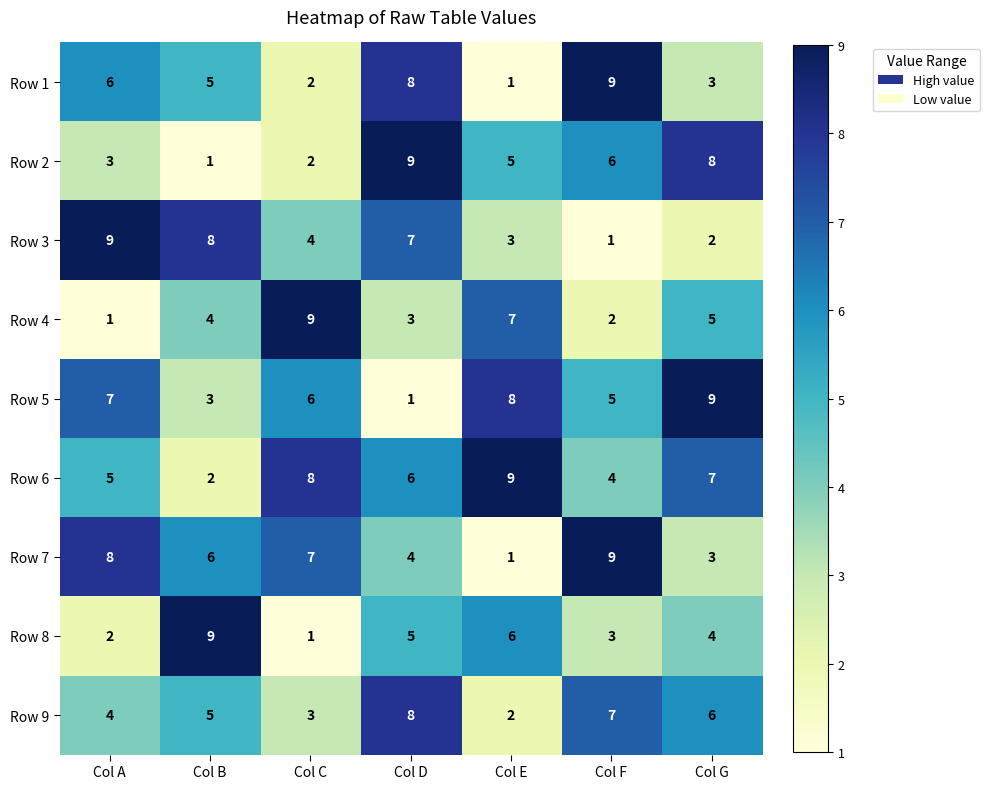

How many data points does each series have?

7